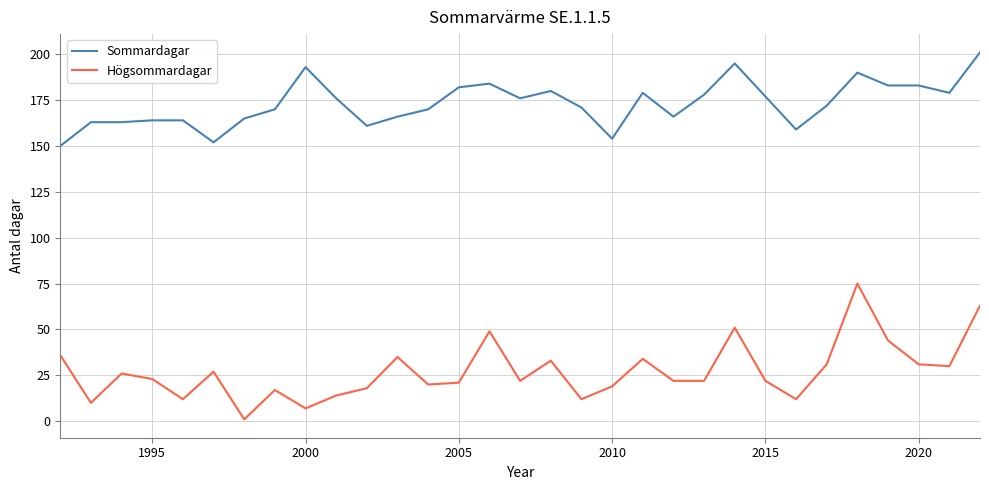

What is the difference between the maximum and minimum values in the Sommardagar series?

51